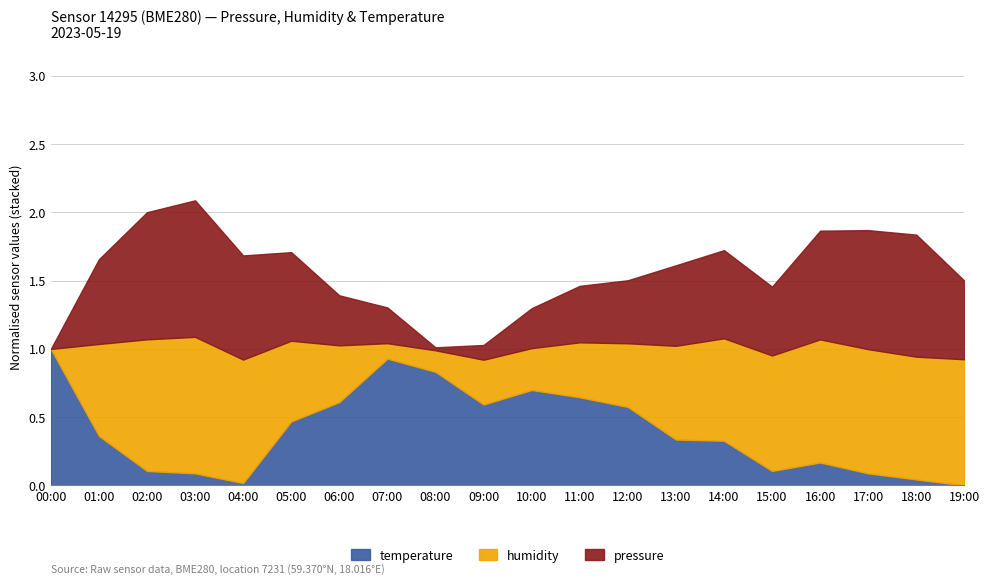

Reading right to left, extract all data points from this chart.

pressure: 19:00=102733.7	18:00=102753.2	17:00=102751.9	16:00=102747.2	15:00=102729.3	14:00=102738.0	13:00=102734.6	12:00=102726.8	11:00=102723.8	10:00=102716.4	09:00=102705.1	08:00=102699.8	07:00=102714.5	06:00=102720.9	05:00=102738.2	04:00=102745.2	03:00=102759.7	02:00=102755.5	01:00=102736.5	00:00=102698.5
humidity: 19:00=70.5	18:00=70.3	17:00=70.3	16:00=70.3	15:00=69.9	14:00=69.2	13:00=68.7	12:00=67.0	11:00=66.5	10:00=65.8	09:00=66.0	08:00=64.7	07:00=64.3	06:00=66.6	05:00=68.0	04:00=70.3	03:00=71.0	02:00=70.8	01:00=68.6	00:00=63.5
temperature: 19:00=8.2	18:00=8.3	17:00=8.3	16:00=8.4	15:00=8.4	14:00=8.6	13:00=8.6	12:00=8.9	11:00=9.0	10:00=9.0	09:00=8.9	08:00=9.2	07:00=9.3	06:00=8.9	05:00=8.8	04:00=8.3	03:00=8.3	02:00=8.4	01:00=8.7	00:00=9.4